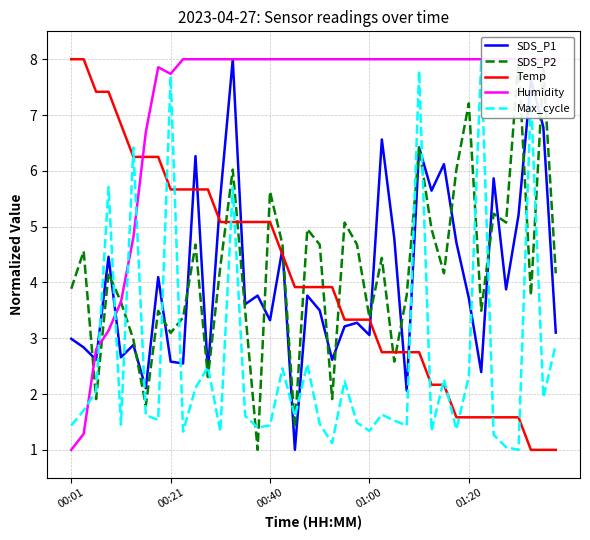

How many times do Max_cycle and SDS_P1 cross each other?

14